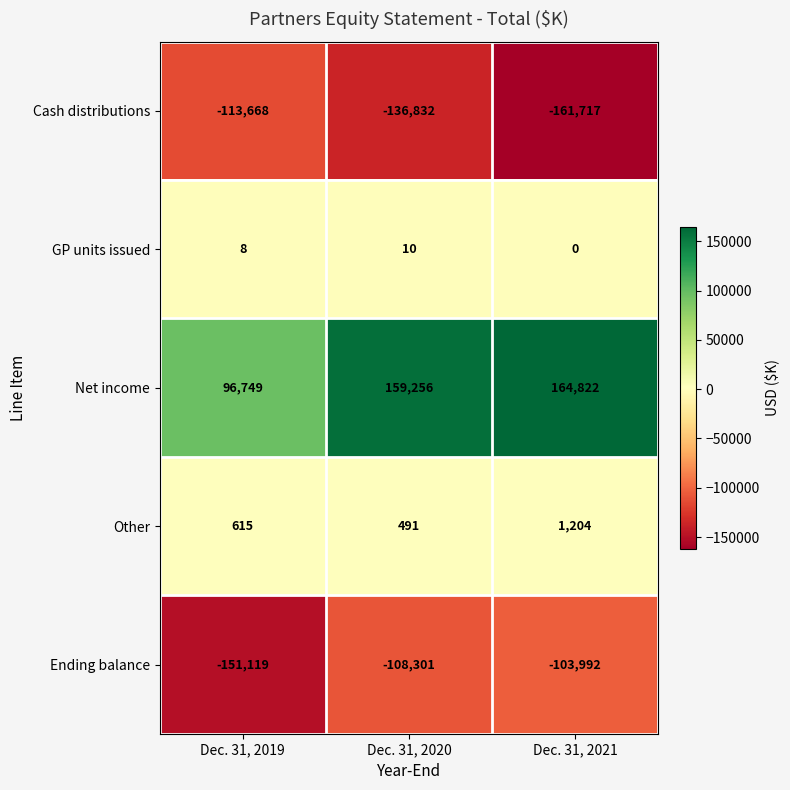

What is the spread (max minus min) of values at Dec. 31, 2021?

326539